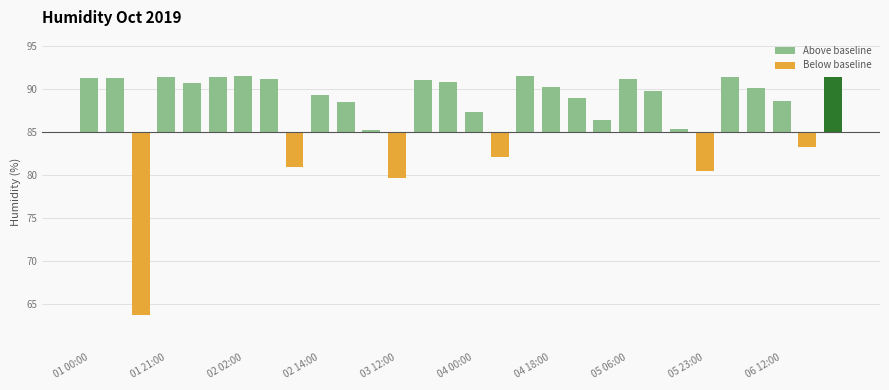

Rank the series by their maximum value, from lowest to highest.

Below baseline, Above baseline